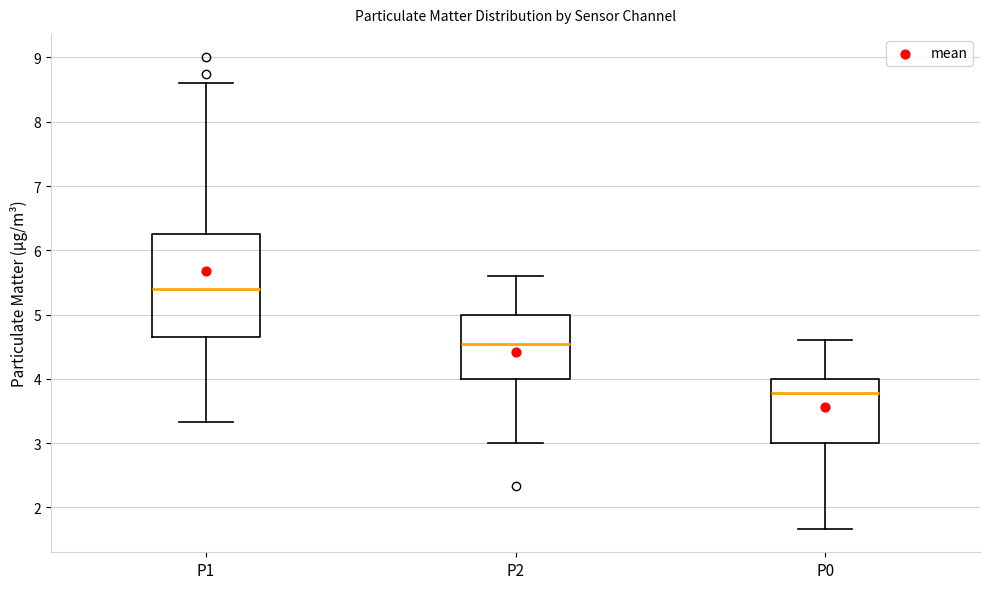

Where is the lower edge of the box for P0 on the y-axis? The values are not printed on the chart, so give them approximately, as read against the axis.

3.0